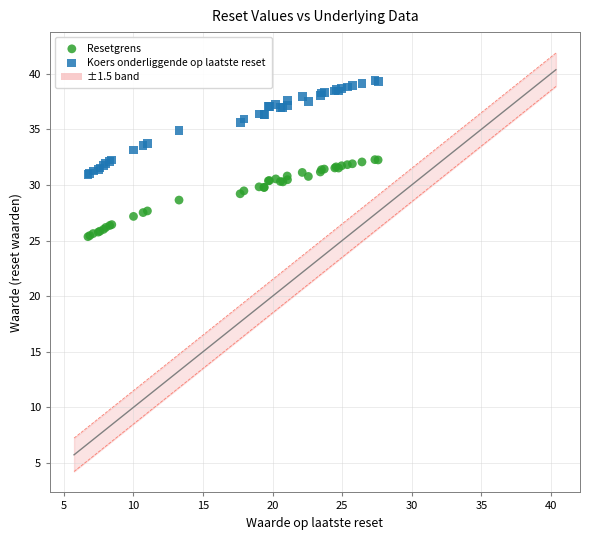

Which series reaches the minimum Y coordinate?

Resetgrens